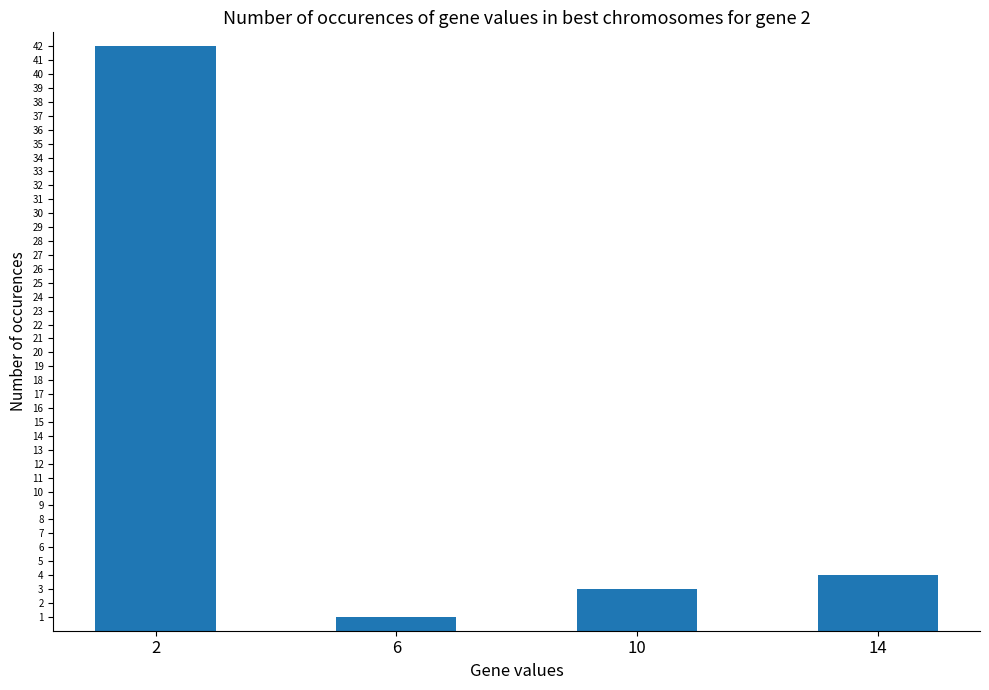

Reading right to left, what are all the values shown in this chart?

14=4	10=3	6=1	2=42